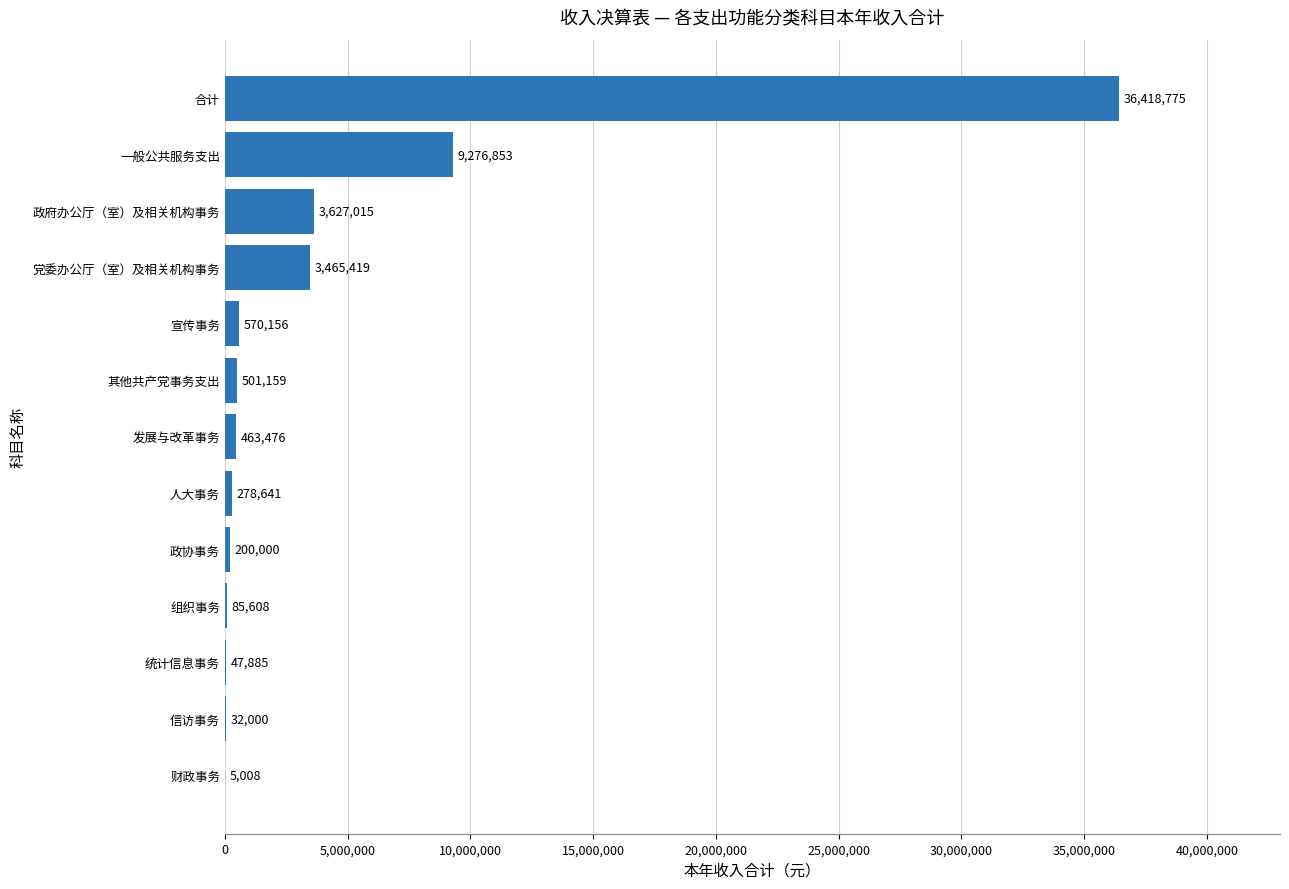

True or false: the data shows 983627.2 at 政府办公厅（室）及相关机构事务.

False